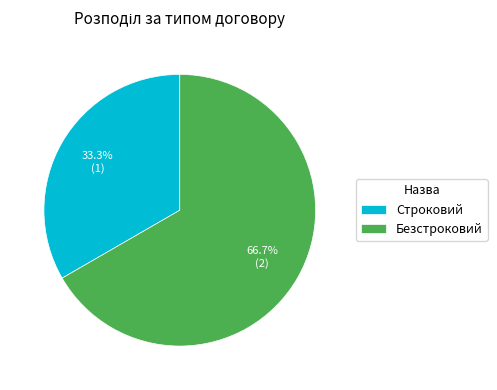

What percentage do Безстроковий and Строковий together represent?

100.0%